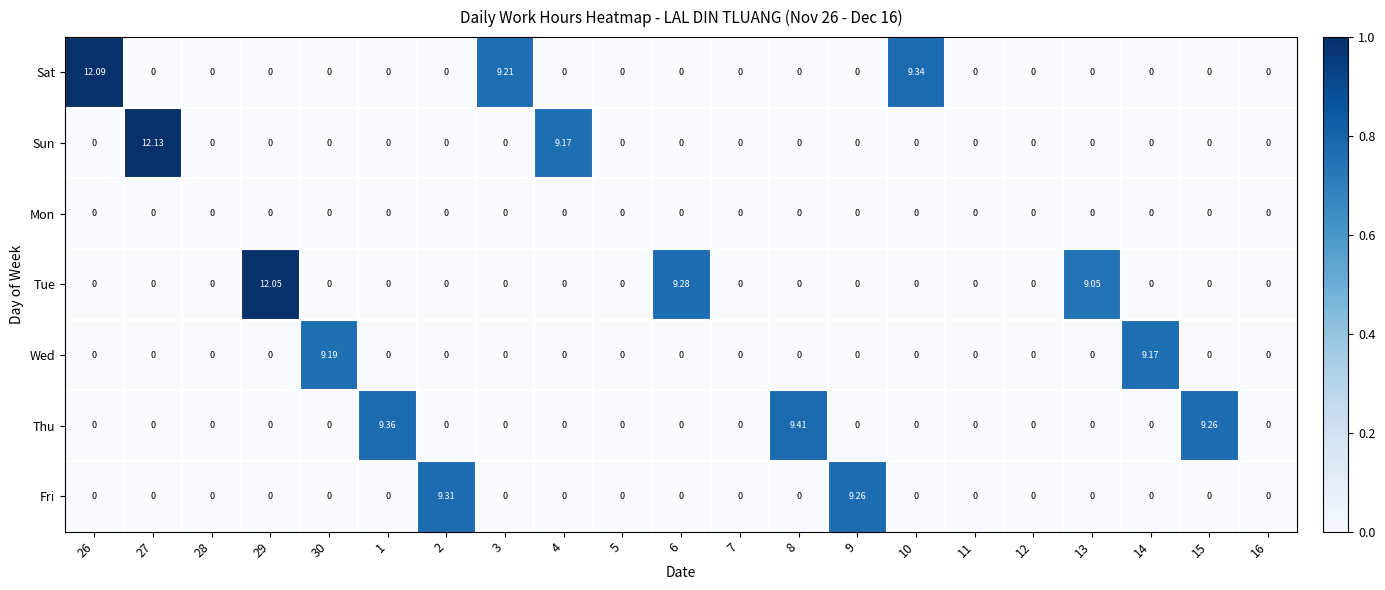

What is the maximum value shown in the chart?

12.1